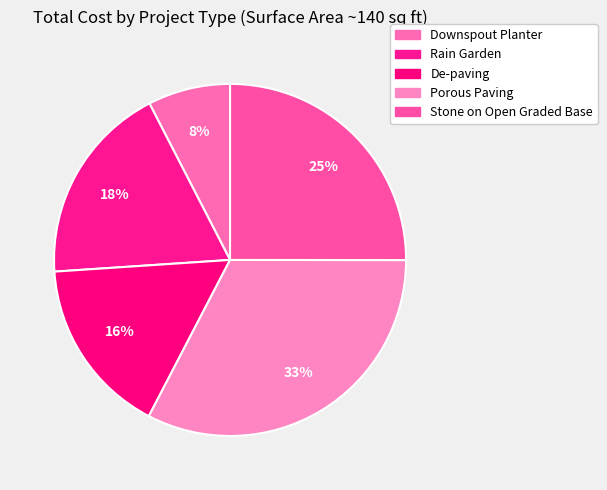

Count the number of slices in the pie.

5